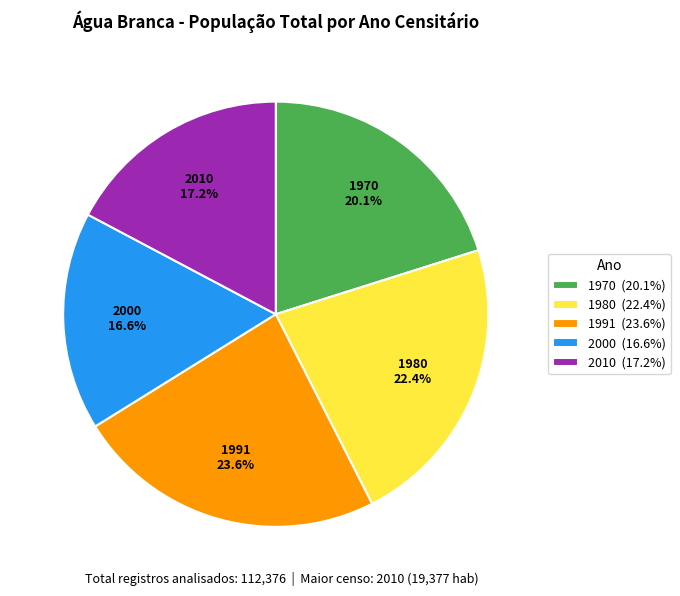

What percentage is NOT represented by 1970 20.1%?

79.9%